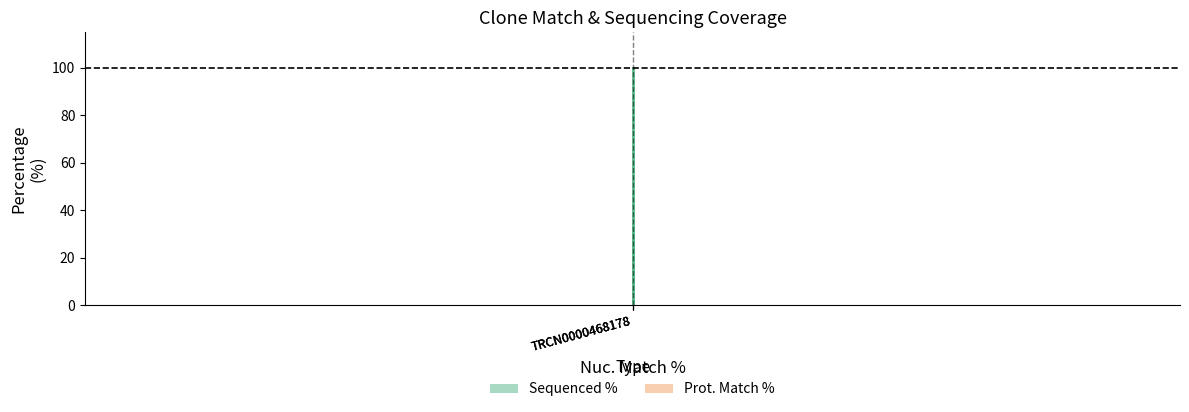

True or false: Sequenced % has a value of 17.9 at TRCN0000468178.

False